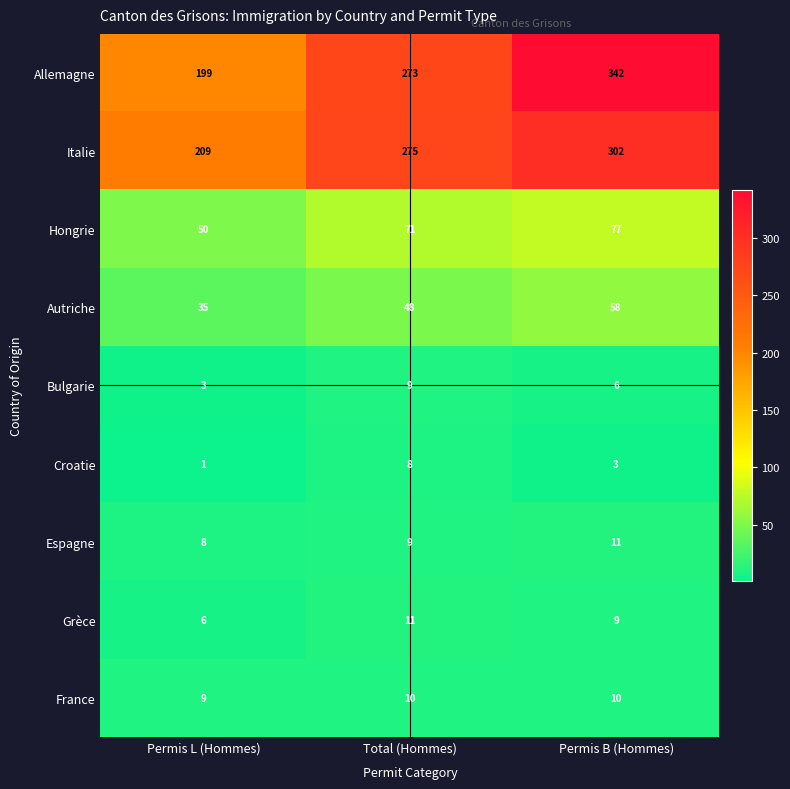

How many series are shown in this chart?

9